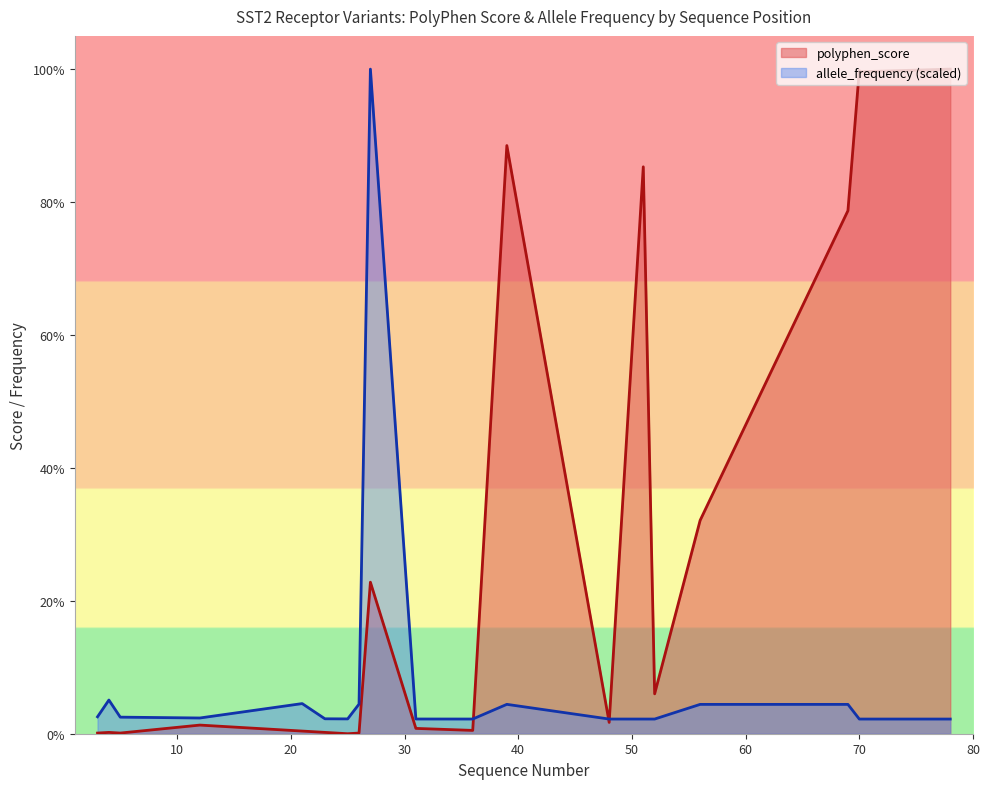

Which series has the widest spread of values?

polyphen_score